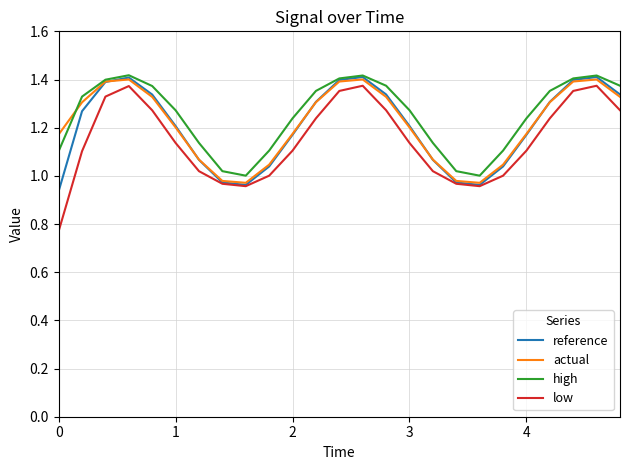

What is the difference between the maximum and second lowest values in the reference series?

0.4